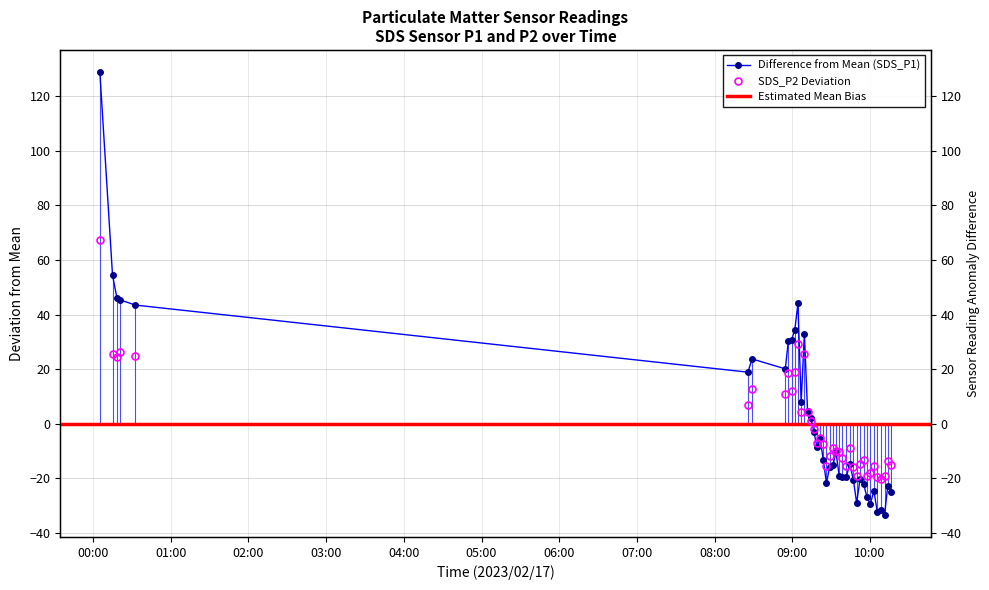

How many lines are shown in the chart?

2